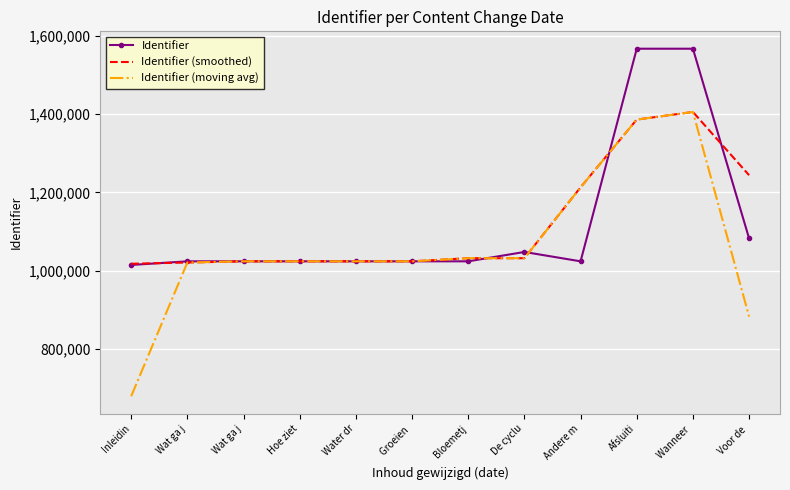

True or false: Identifier (smoothed) has a value of 497849.4 at Bloemetj.

False